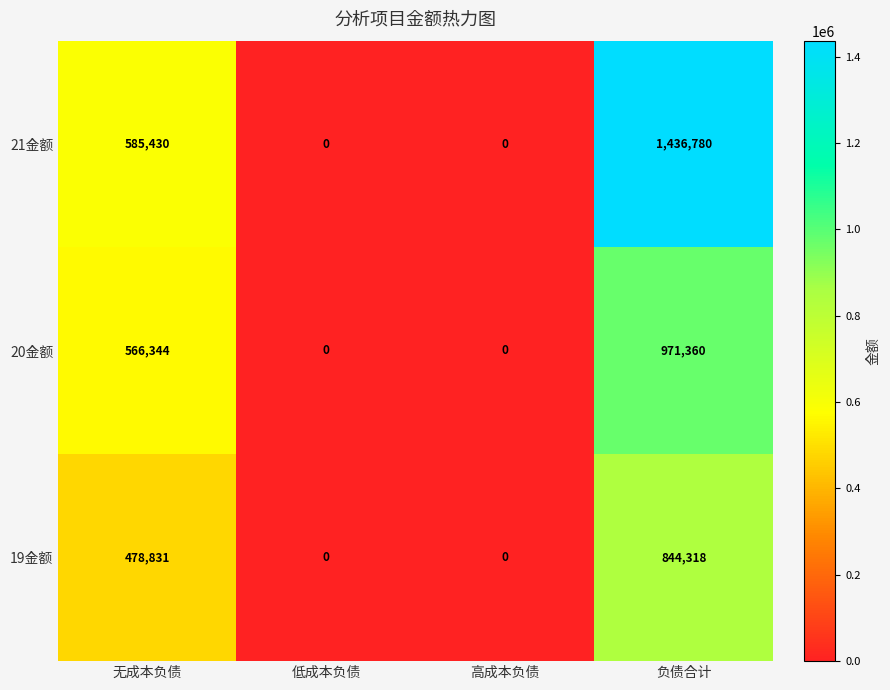

Reading left to right, list all the values displayed in this chart.

21金额: 585430	0	0	1436780
20金额: 566344	0	0	971360
19金额: 478831	0	0	844318